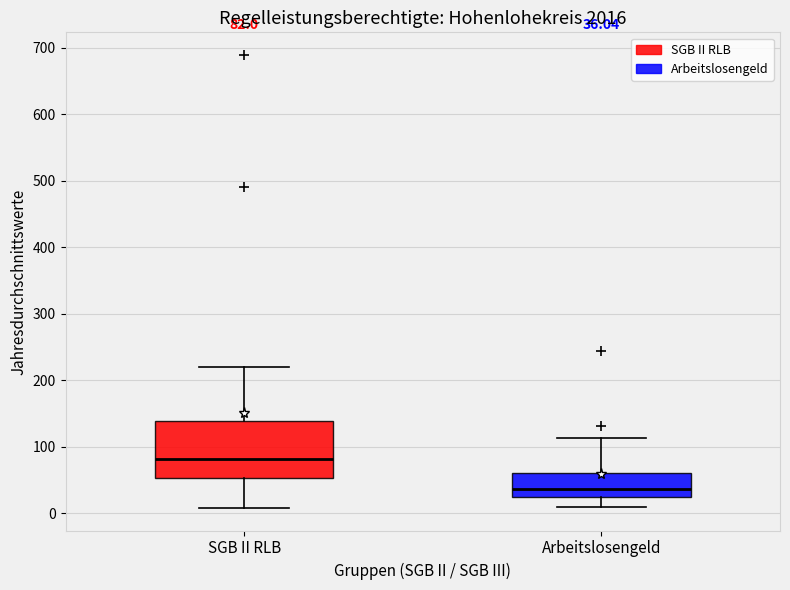

Which box's median line is the highest?

SGB II RLB